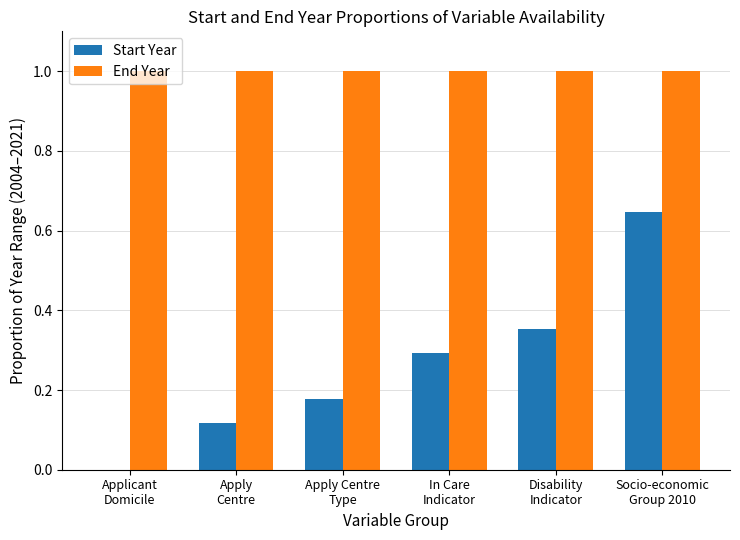

What is the approximate value of End Year at In Care
Indicator?

1.0